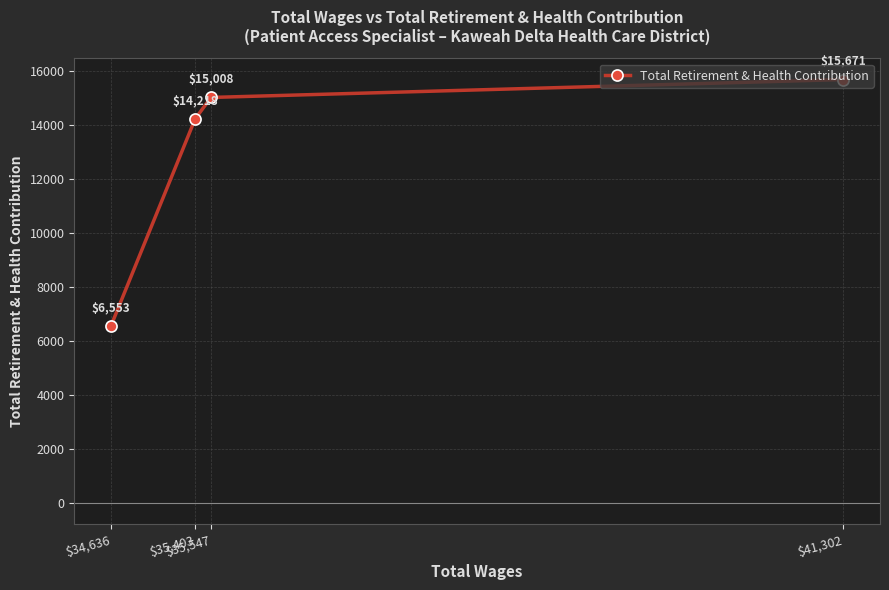

Reading left to right, what are all the values shown in this chart?

$34,636=6553	$35,403=14218	$35,547=15008	$41,302=15671